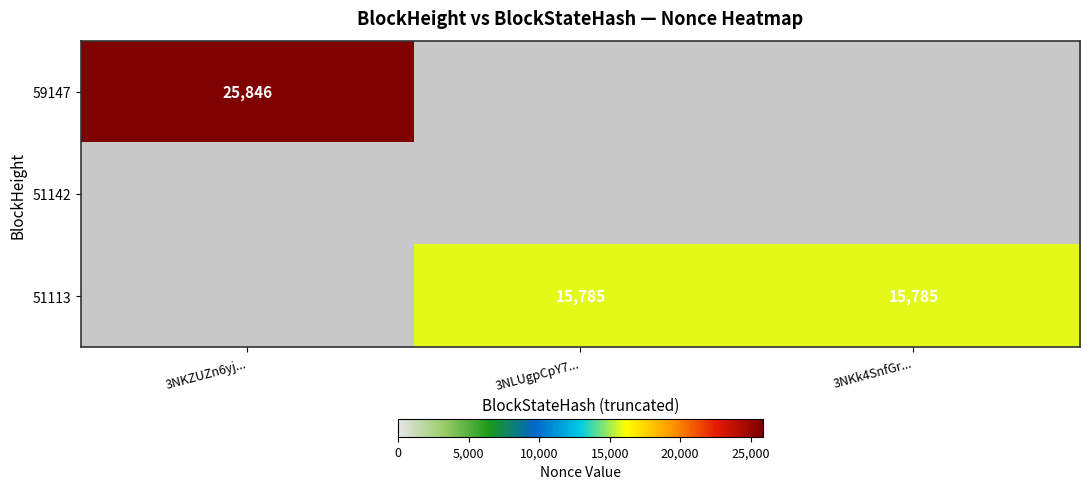

True or false: 59147 has a value of 25846 at 3NKZUZn6yj....

True